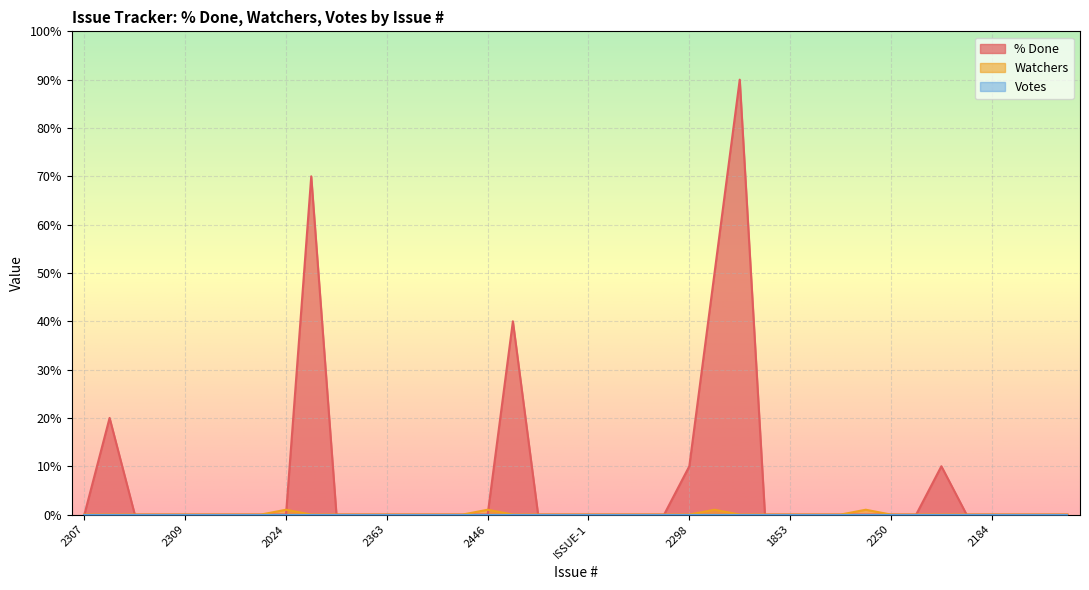

Between which two adjacent categories do % Done and Watchers first intersect?

2024 and 2290